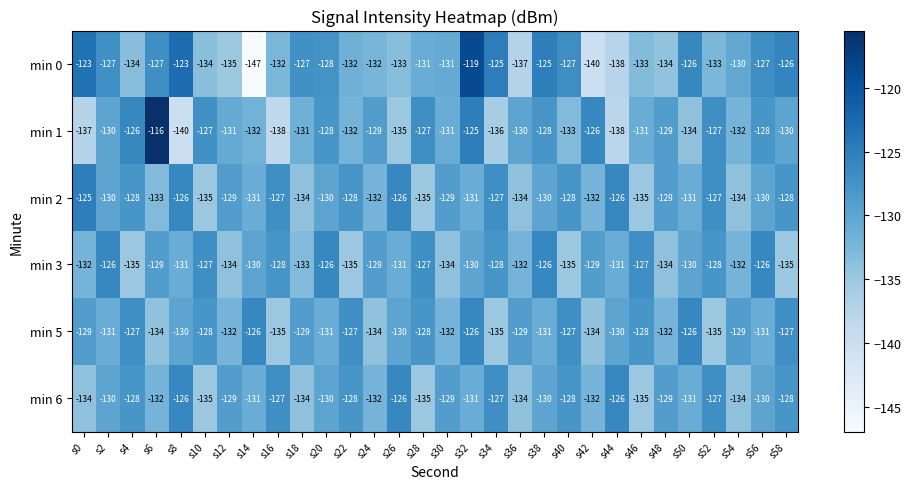

At which category is the sum across all series the highest?

s32